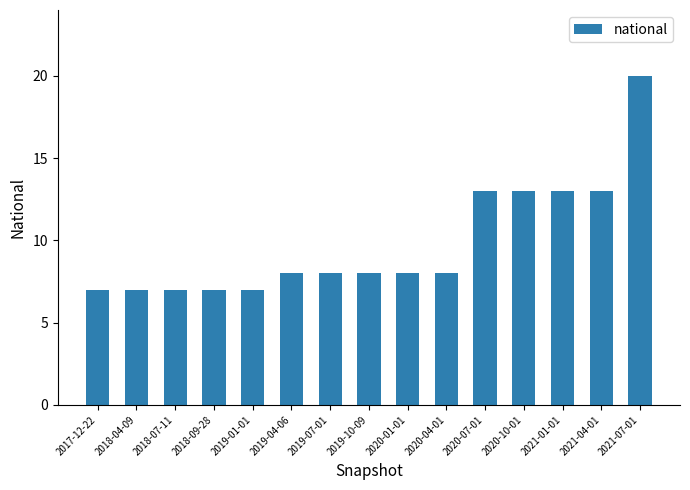

Reading left to right, list all the values displayed in this chart.

7	7	7	7	7	8	8	8	8	8	13	13	13	13	20